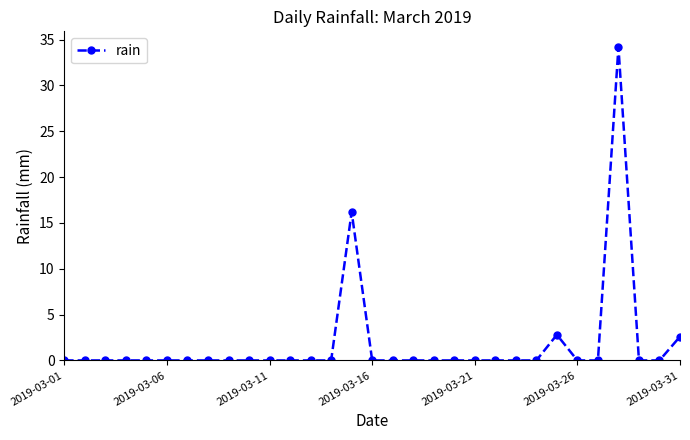

True or false: there are more than 2 points higher than both neighbors.

True